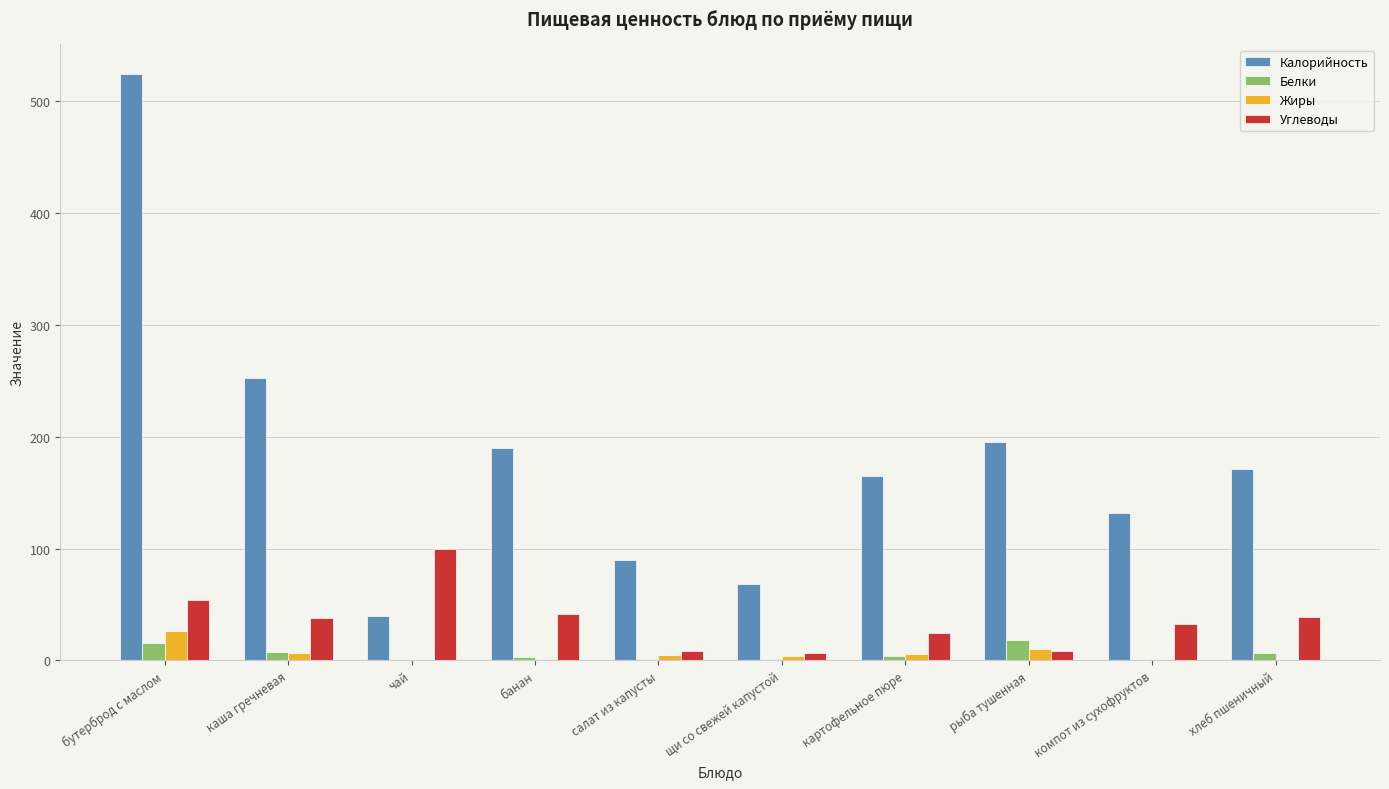

Are the bars horizontal?

No